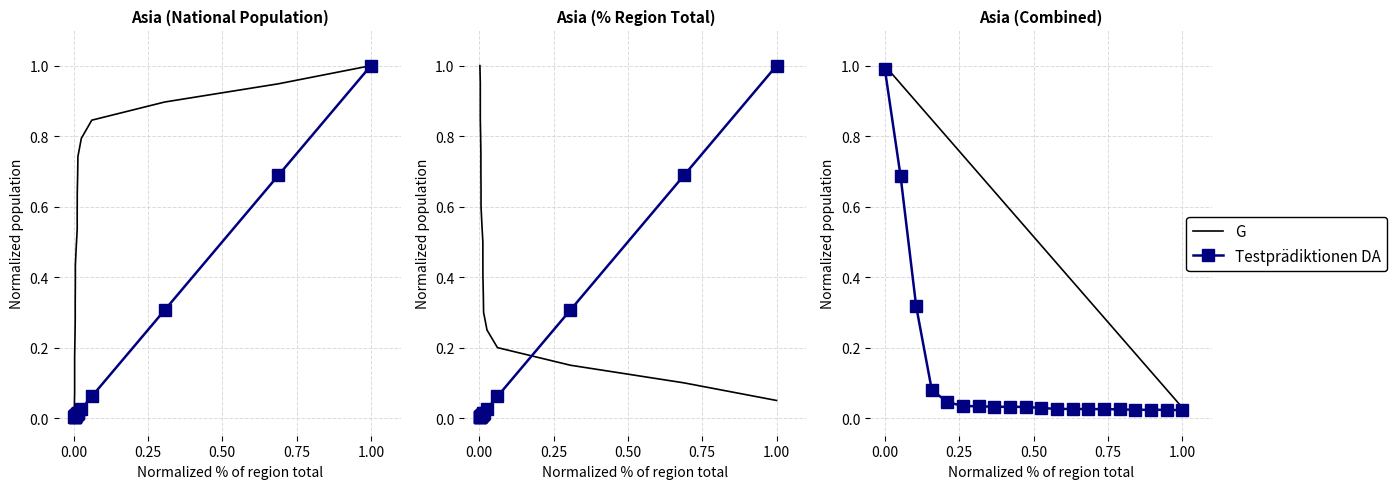

At how many categories does at least one series exceed 0?

20